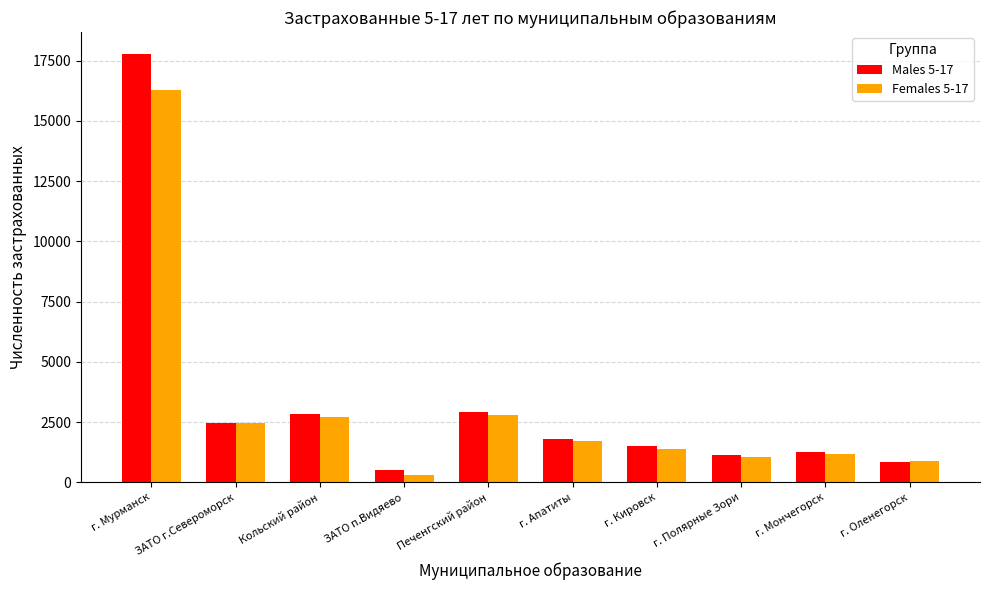

Rank the series by their maximum value, from lowest to highest.

Females 5-17, Males 5-17